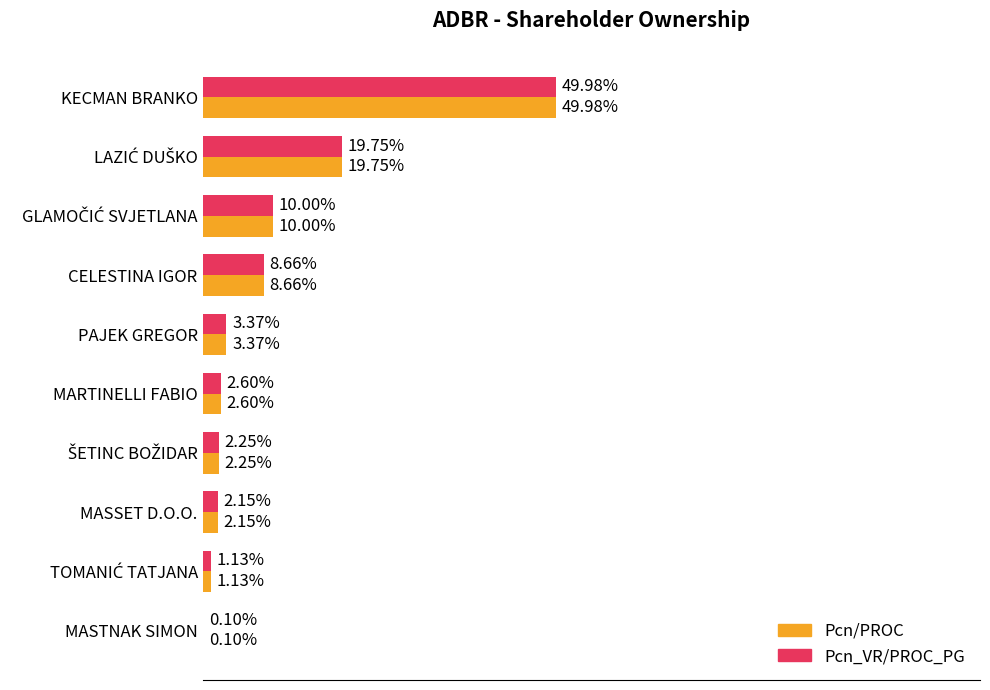

At which category does the chart reach its peak across all series?

KECMAN BRANKO